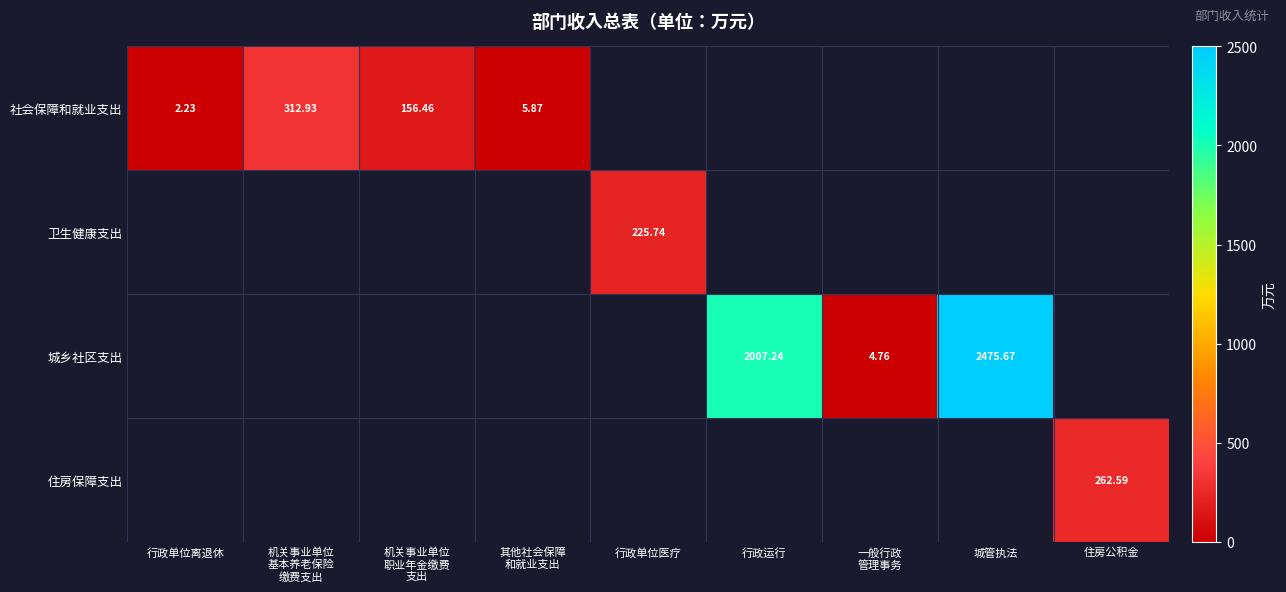

What is the sum of all 城乡社区支出 values?

4487.7